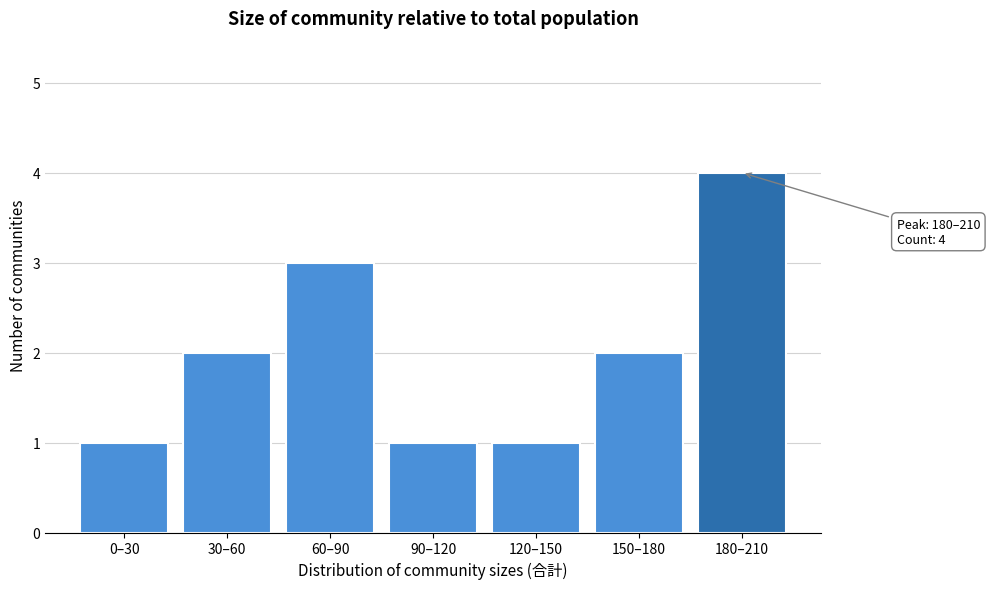

Reading left to right, extract all data points from this chart.

1	2	3	1	1	2	4